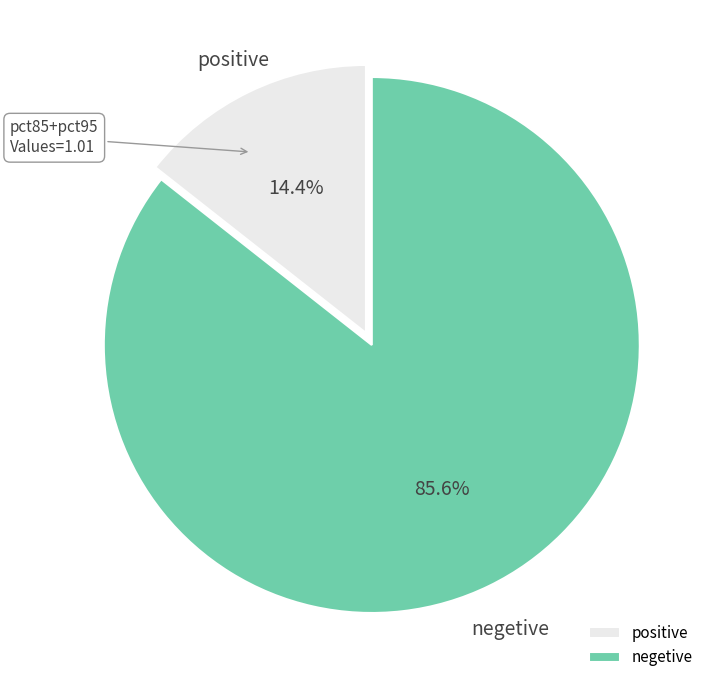

What percentage do positive and negetive together represent?

100.0%